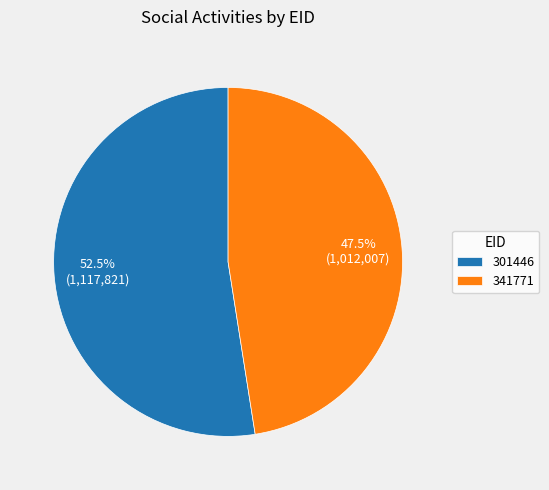

What percentage is NOT represented by 341771?

52.5%